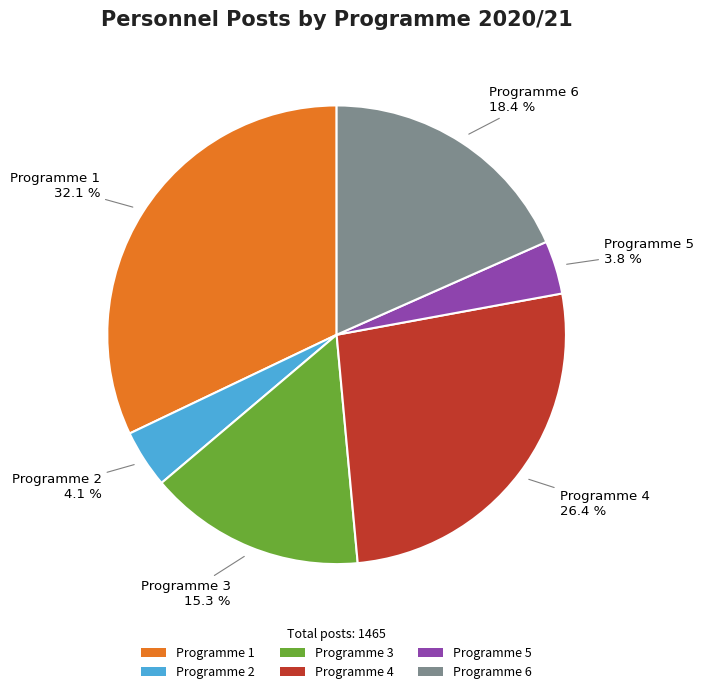

True or false: Programme 3 accounts for 15% of the total.

True